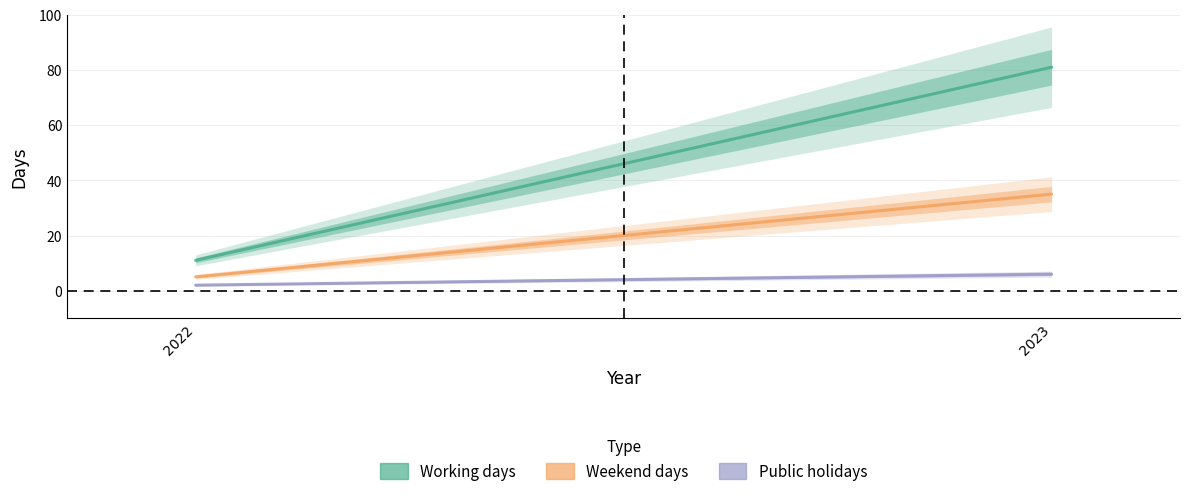

Reading left to right, transcribe all the data shown in this chart.

Working days: 2022=11	2023=81
Weekend days: 2022=5	2023=35
Public holidays: 2022=2	2023=6